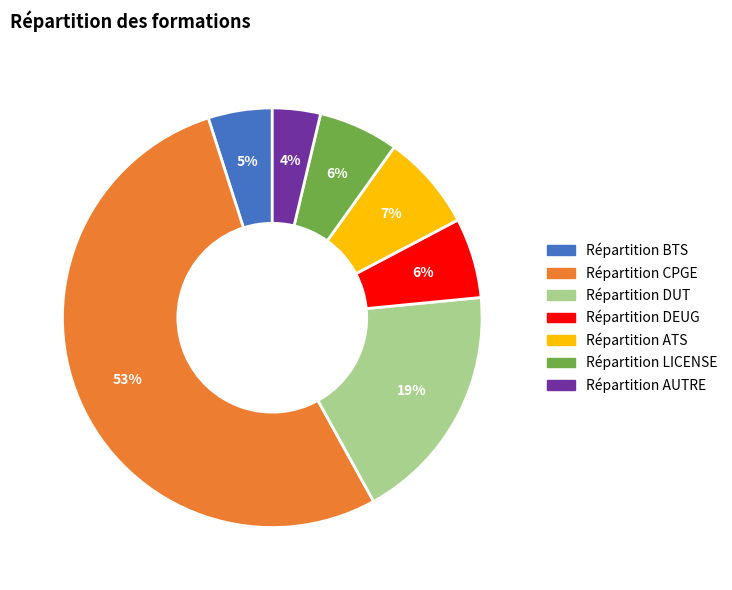

Which category has the smallest portion of the pie?

Répartition AUTRE